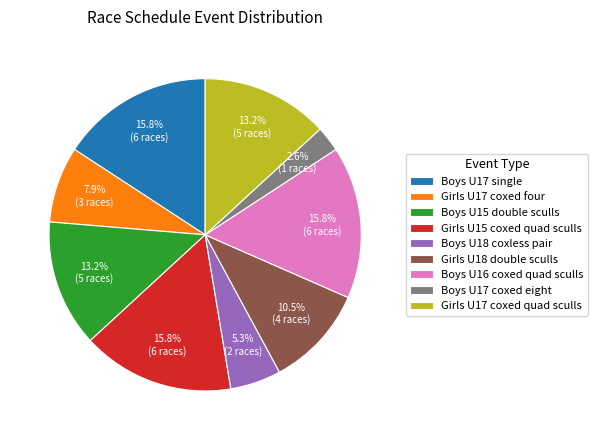

Does Girls U17 coxed four account for over 50% of the chart?

No